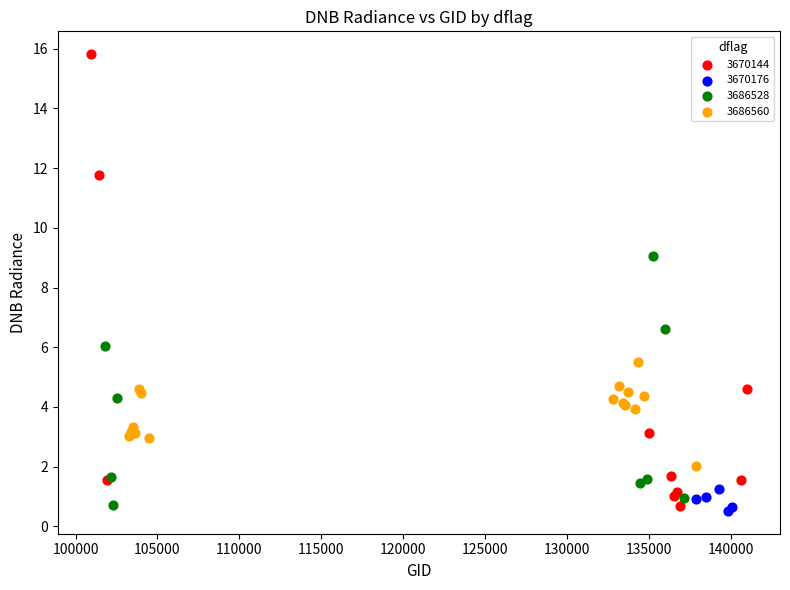

Which series reaches the maximum Y coordinate?

3670144